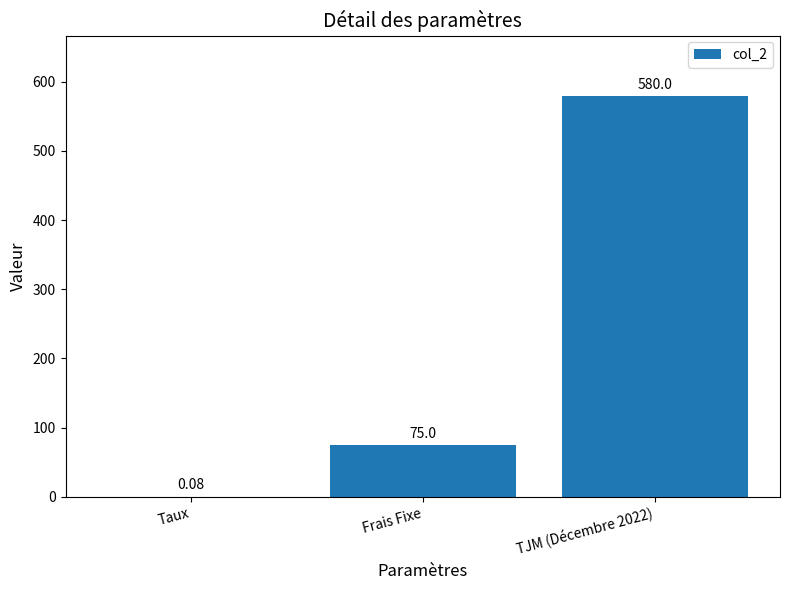

The value at TJM (Décembre 2022) is 580.0. True or false?

True